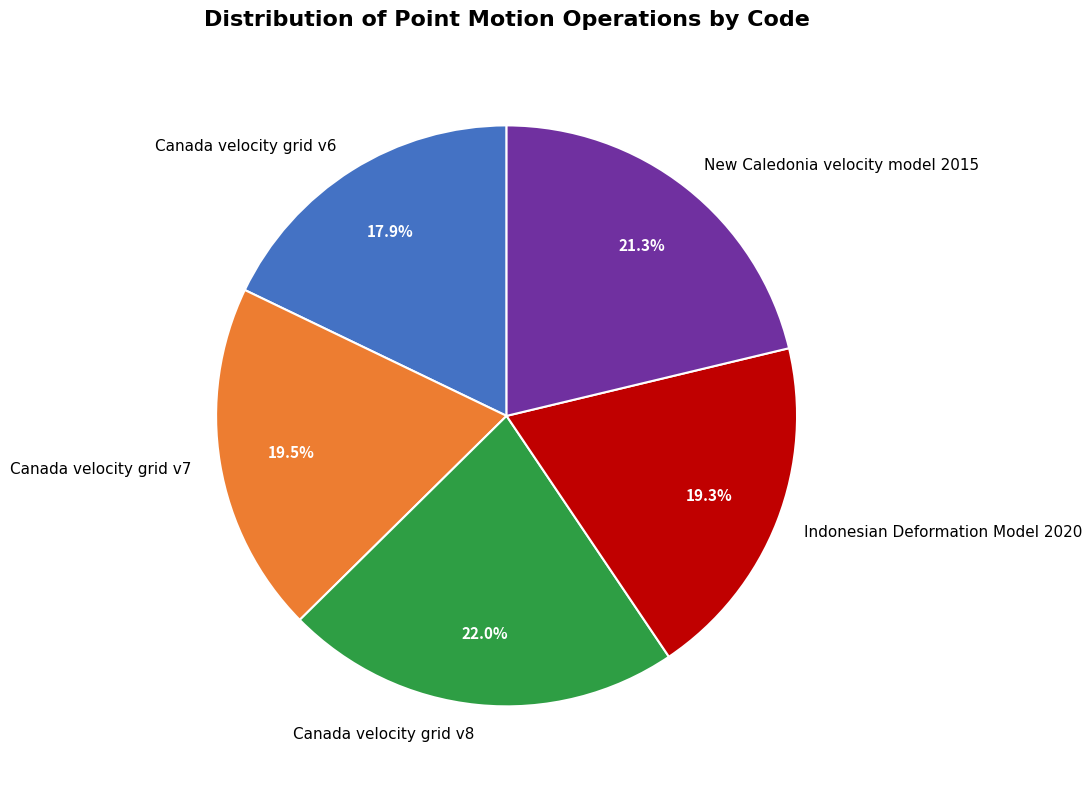

What is the ratio of the value at Indonesian Deformation Model 2020 to the value at Canada velocity grid v6?

1.1